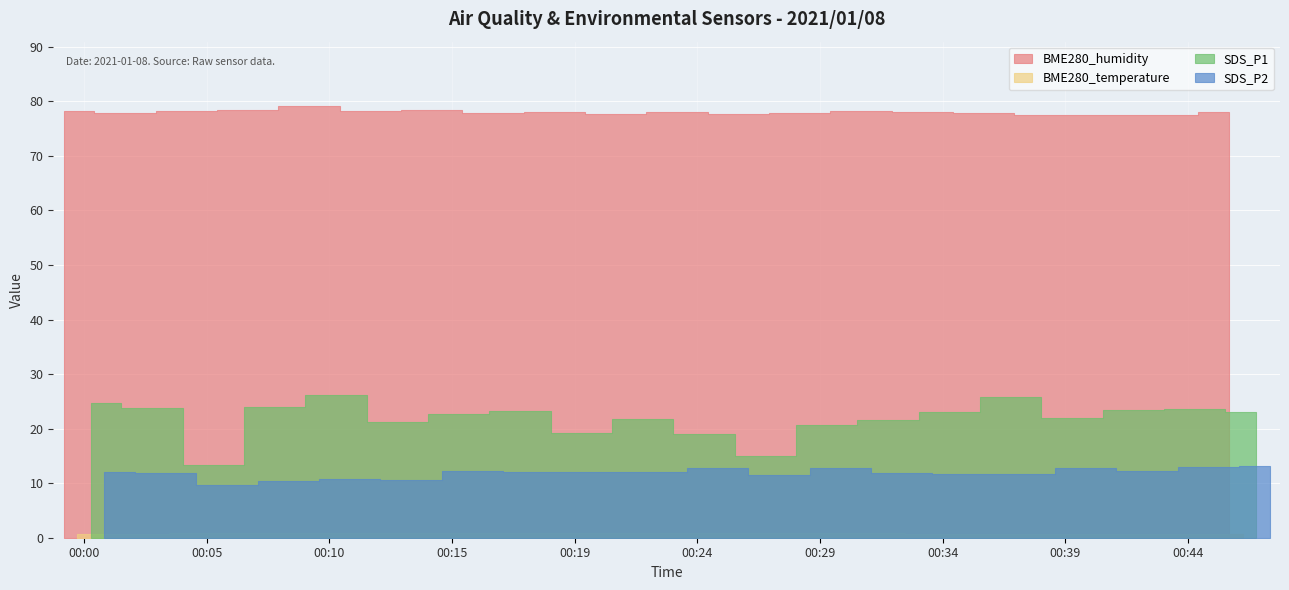

What is the minimum value for SDS_P1?

13.2